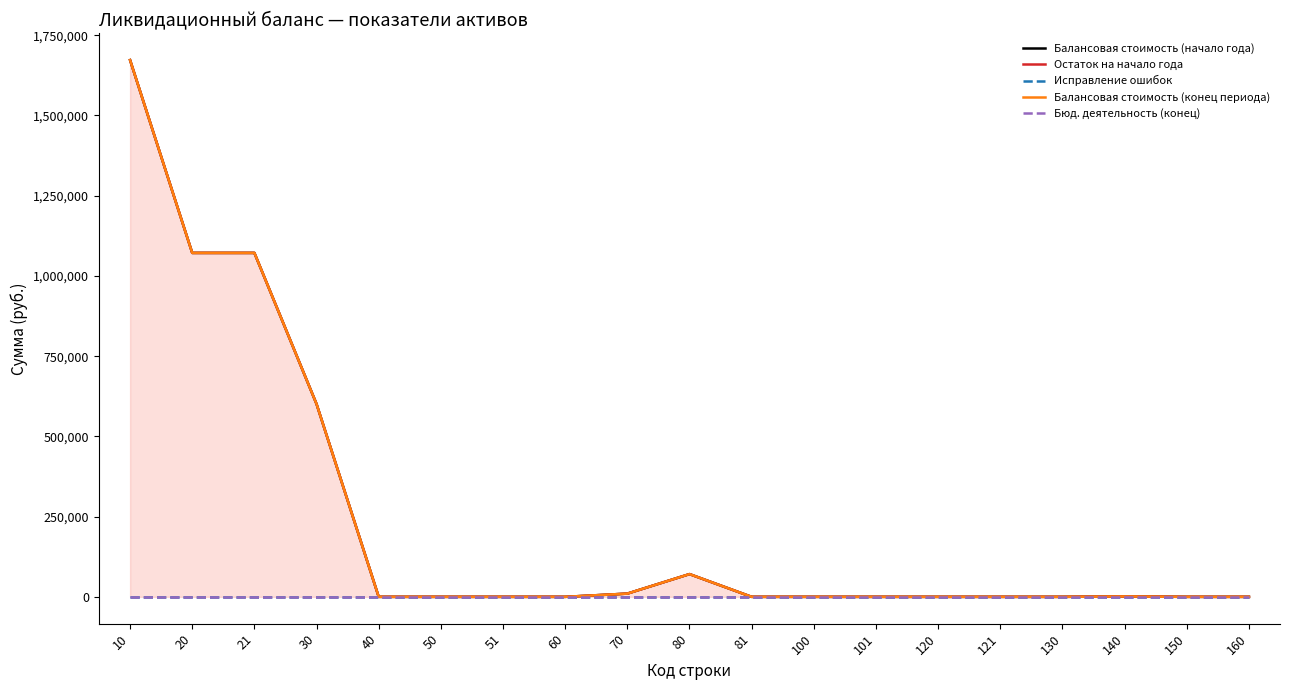

Which label corresponds to the largest value in the chart?

10